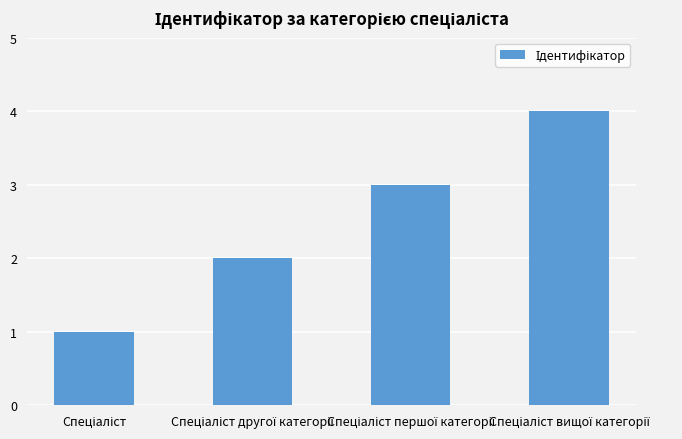

What is the greatest value displayed?

4